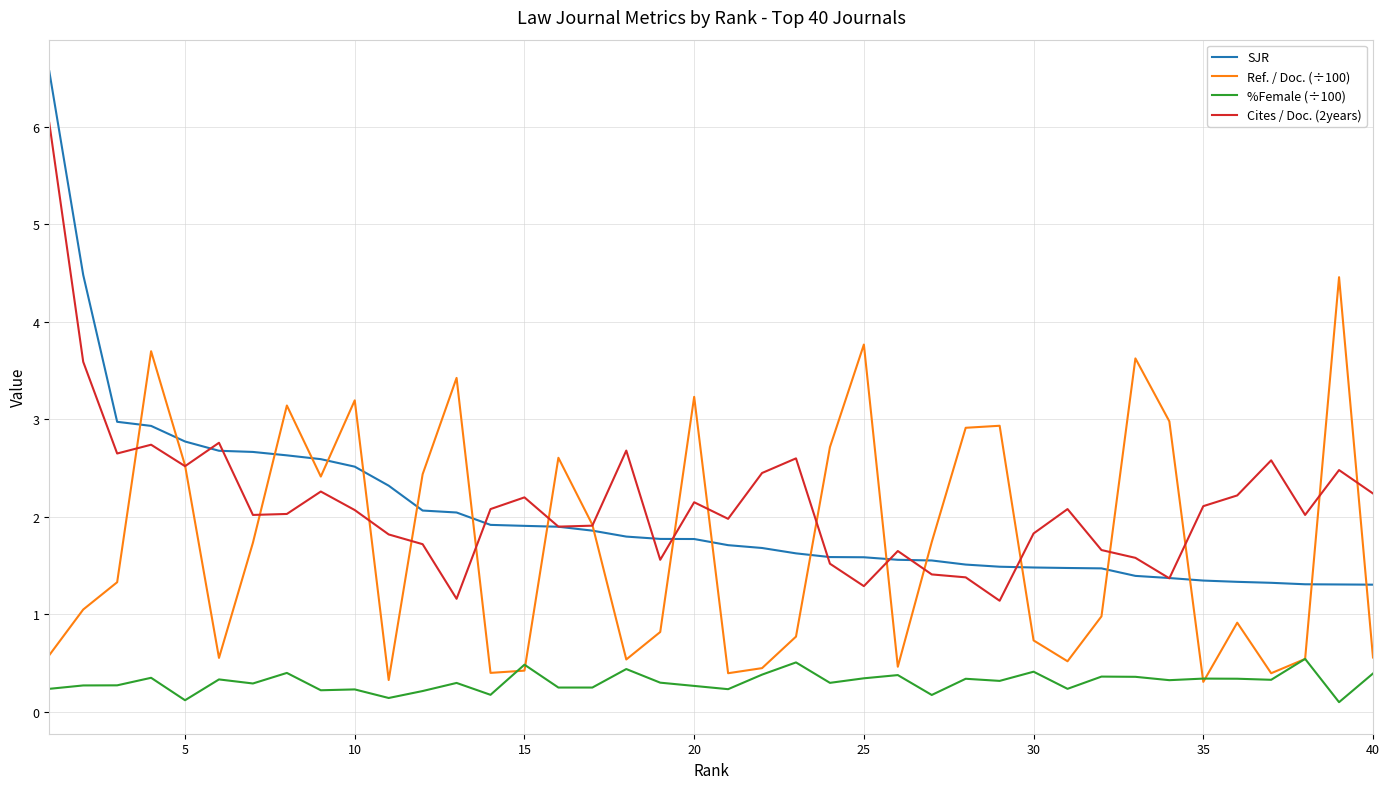

Which series has the widest spread of values?

SJR